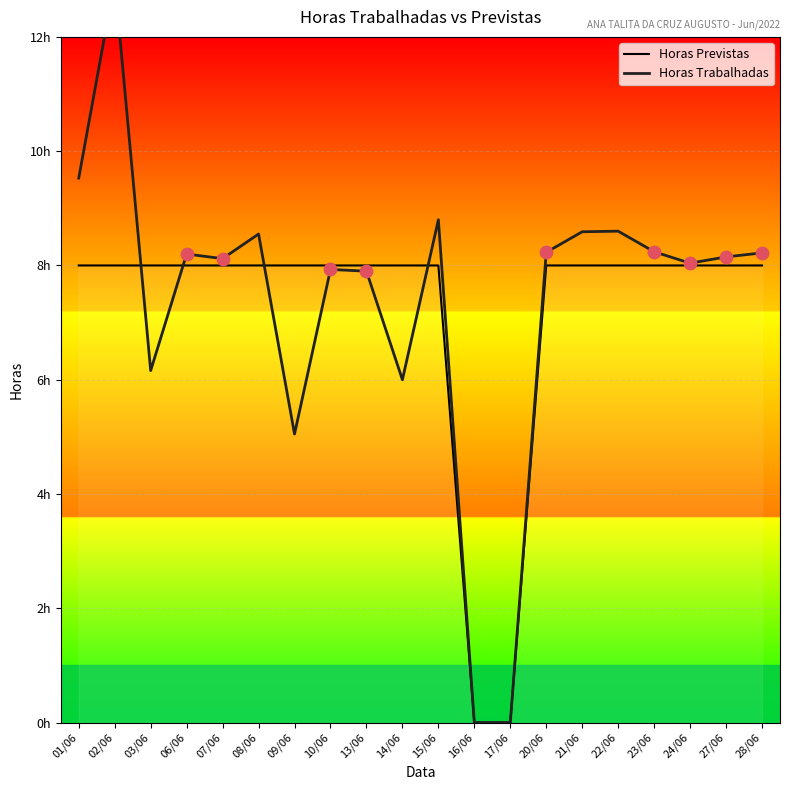

Is the value of Horas Trabalhadas at 09/06 greater than the value of Horas Previstas at 28/06?

No